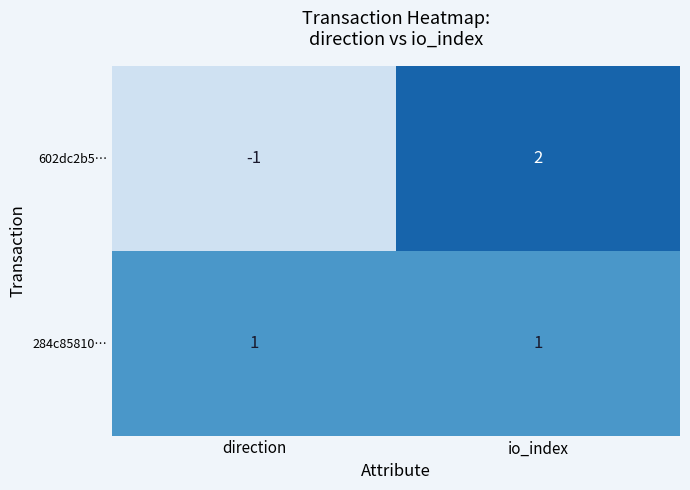

Where is 602dc2b5… nearest to the value 0?

direction